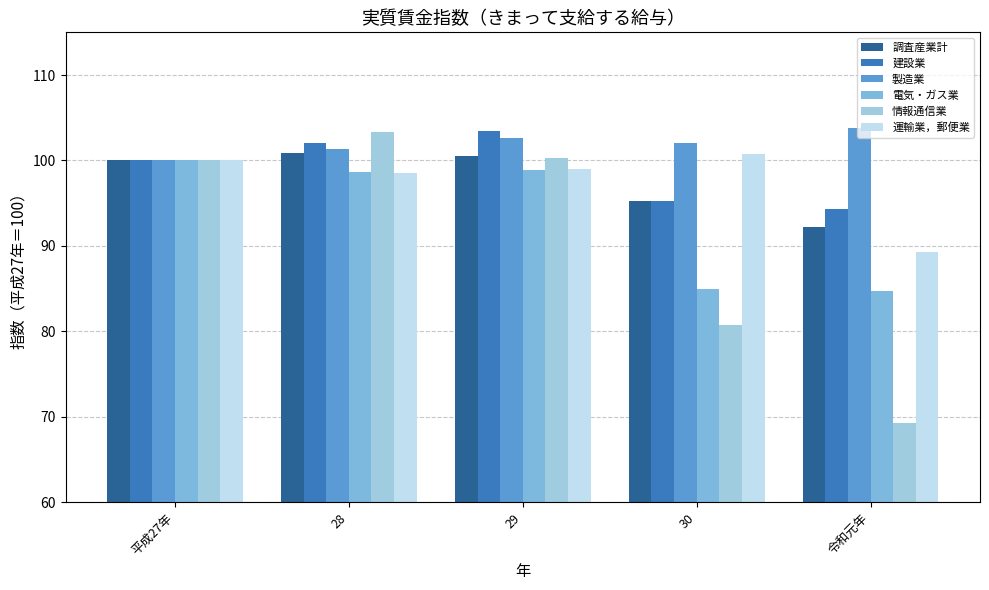

Which category has the lowest value in the 建設業 series?

令和元年